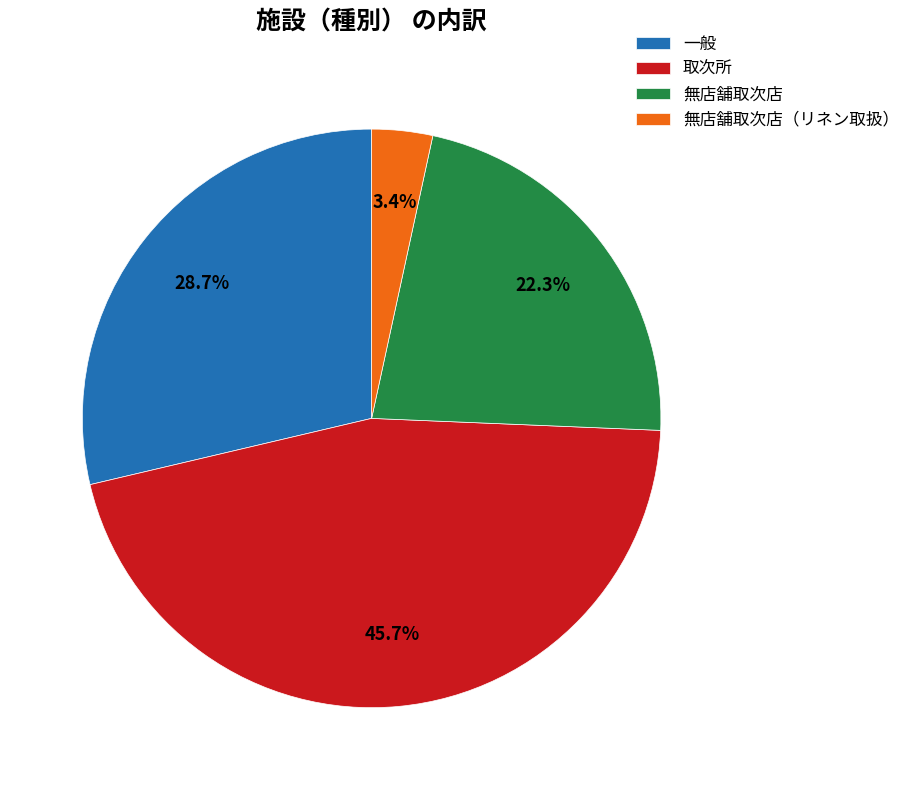

Between 無店舗取次店（リネン取扱） and 取次所, which is larger?

取次所